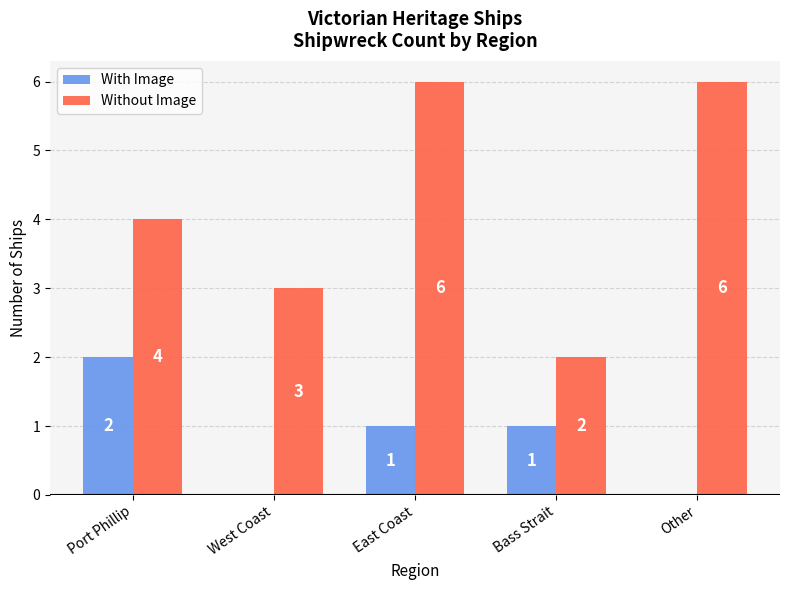

What is the average value of the Without Image series?

4